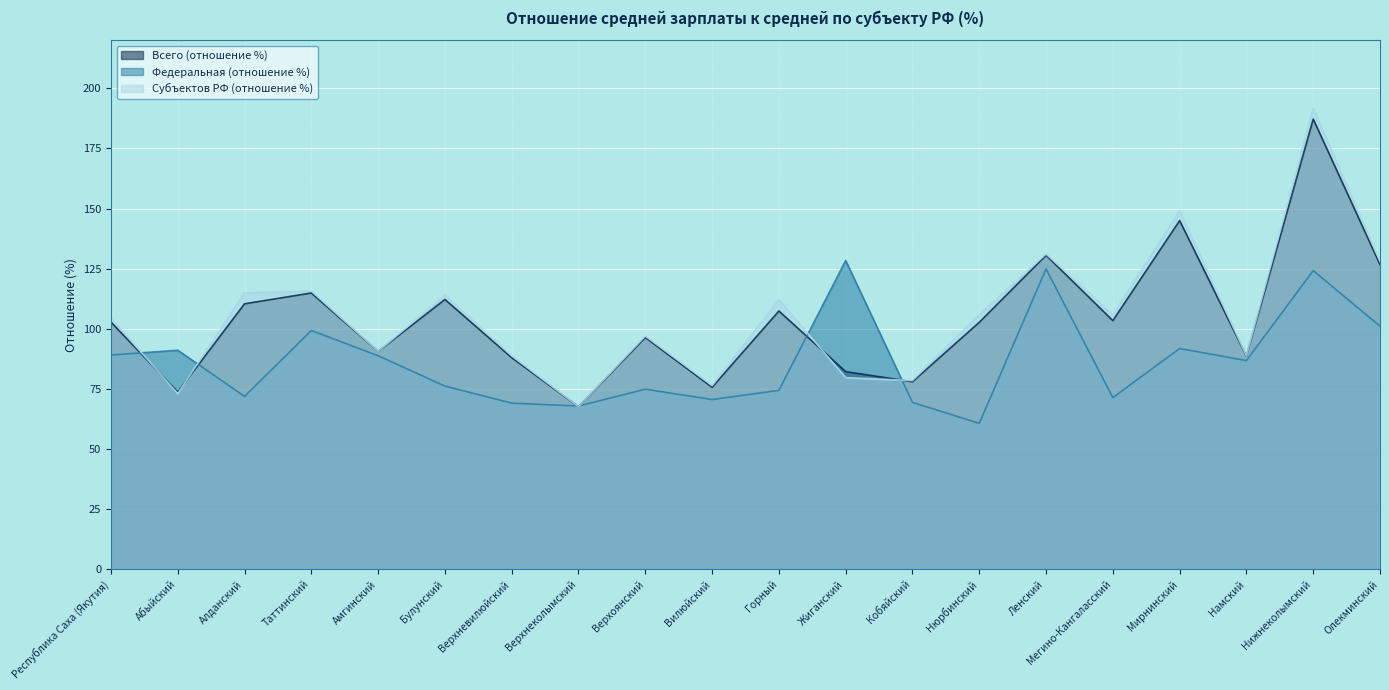

Which series has the largest total across all categories?

Субъектов РФ (отношение %)